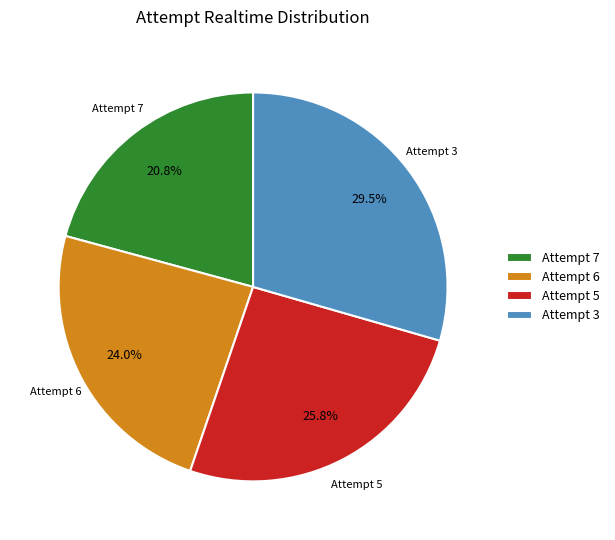

To the nearest percent, what is the difference between the largest and smallest slice percentages?

9%